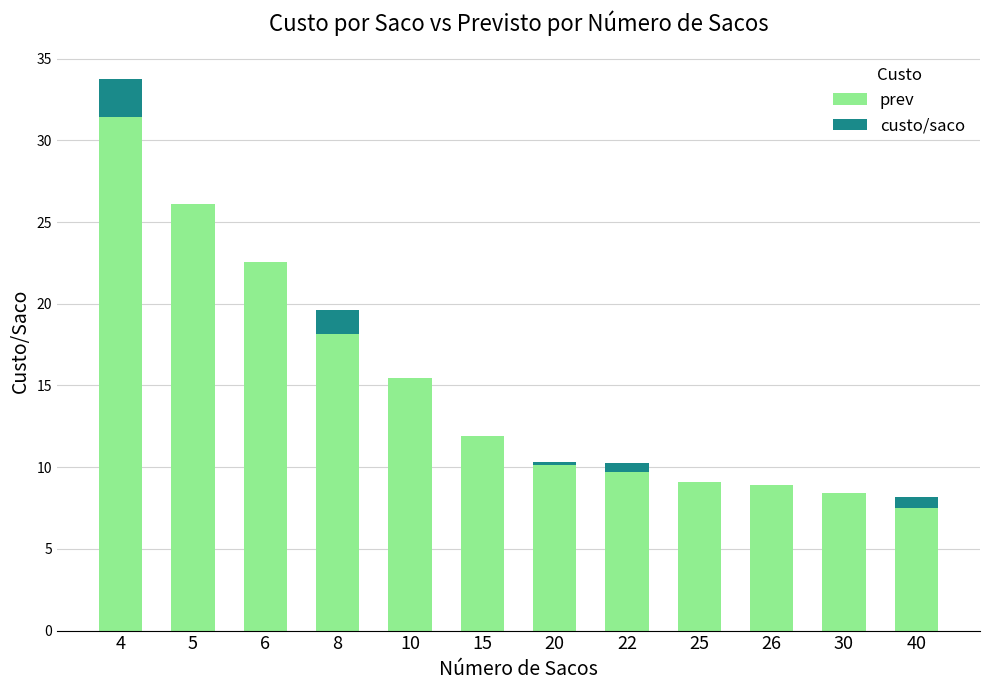

At which label does prev reach its peak?

4